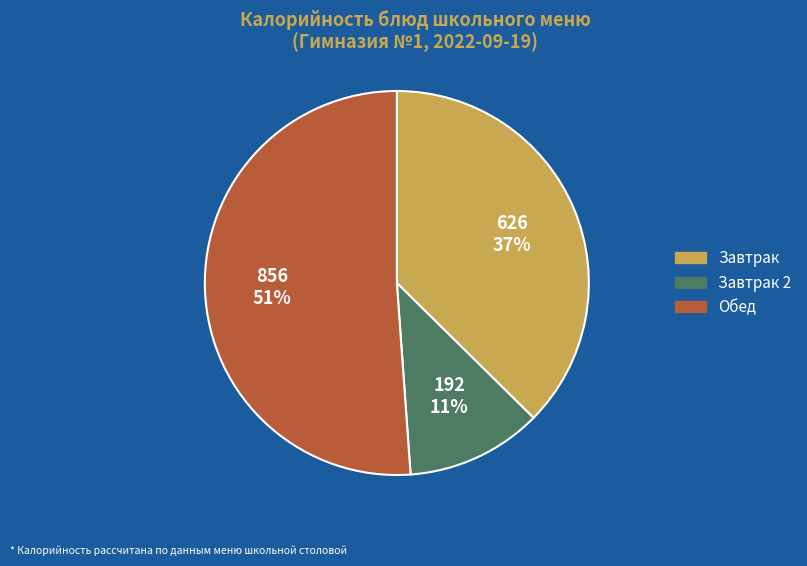

Is there any slice that represents more than half of the pie?

Yes